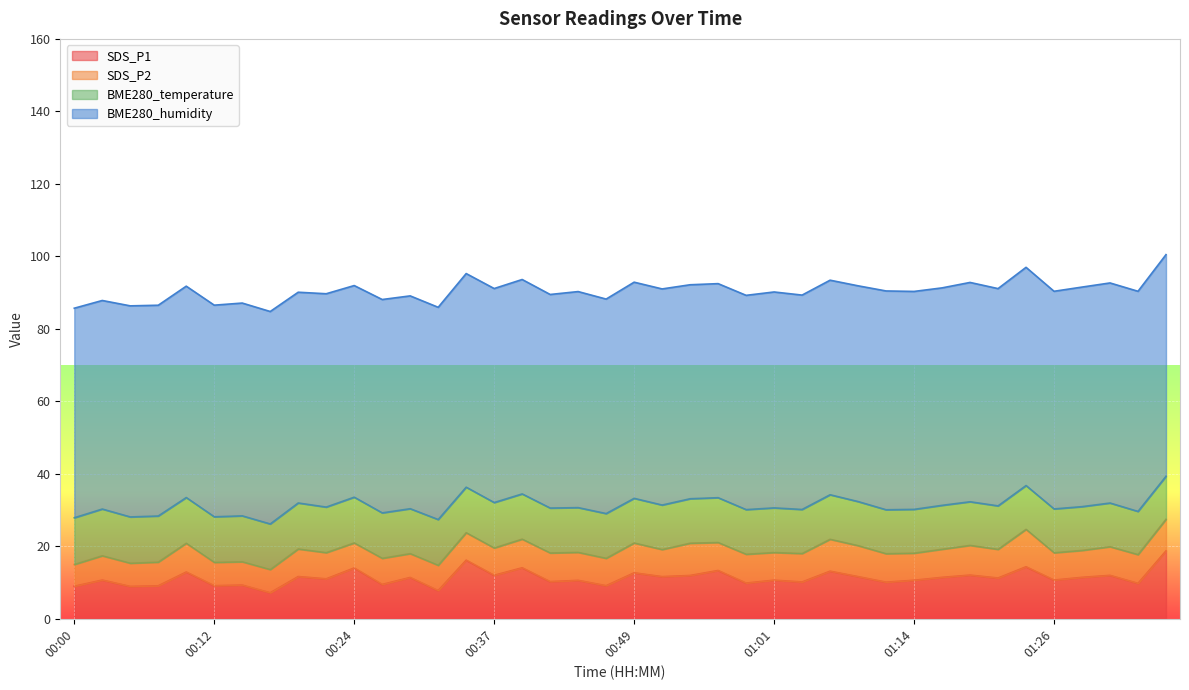

Does the chart display data point markers on the line(s)?

No